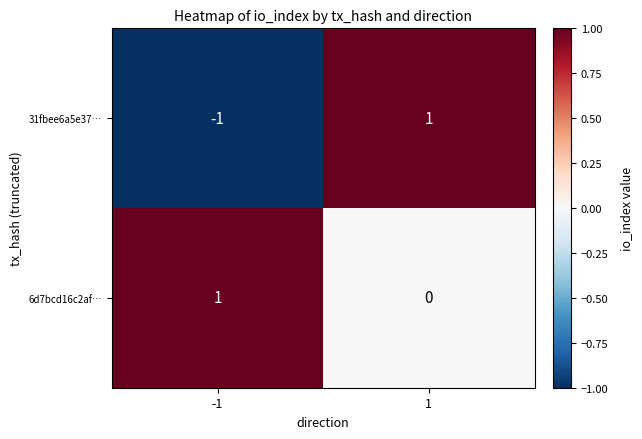

Rank the series by their average value, from highest to lowest.

6d7bcd16c2af…, 31fbee6a5e37…